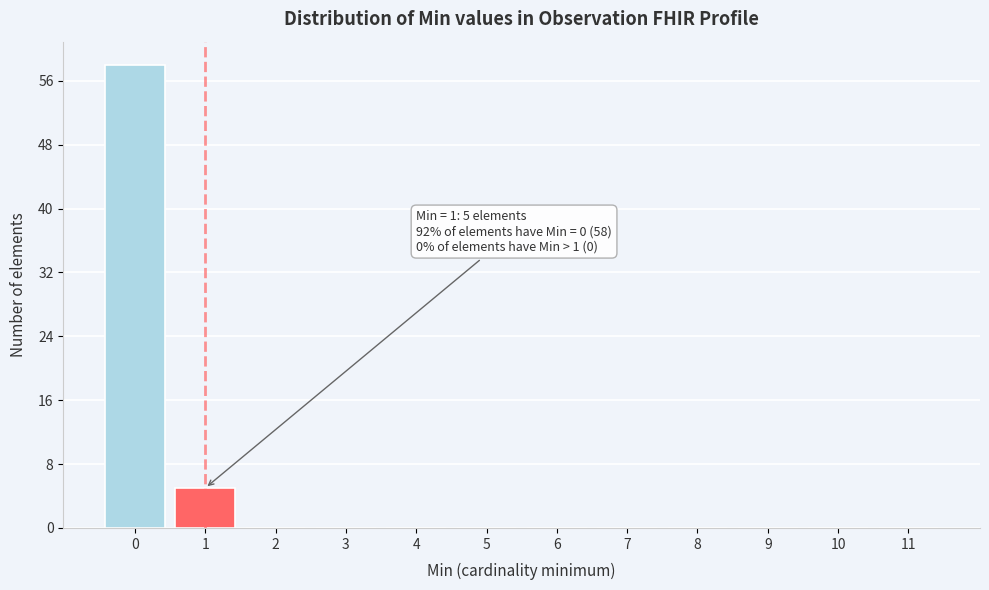

Reading left to right, transcribe all the data shown in this chart.

0=58	1=5	2=0	3=0	4=0	5=0	6=0	7=0	8=0	9=0	10=0	11=0